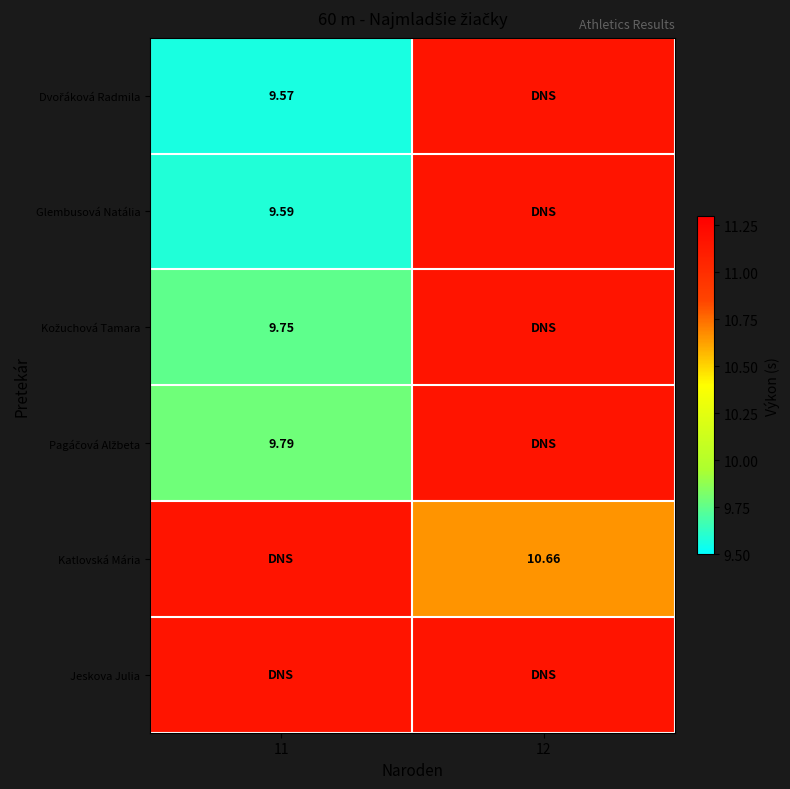

What is the total value across all series at 12?

66.5